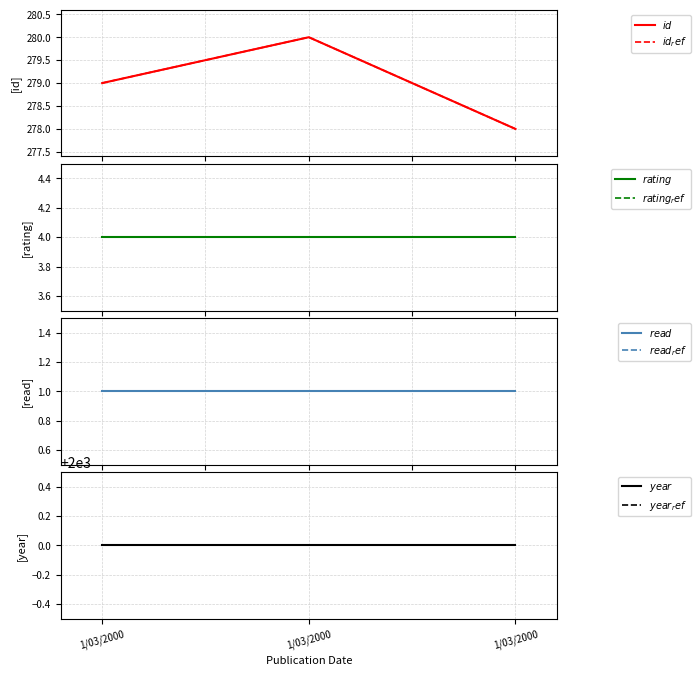

What is the average value of the rating series?

4